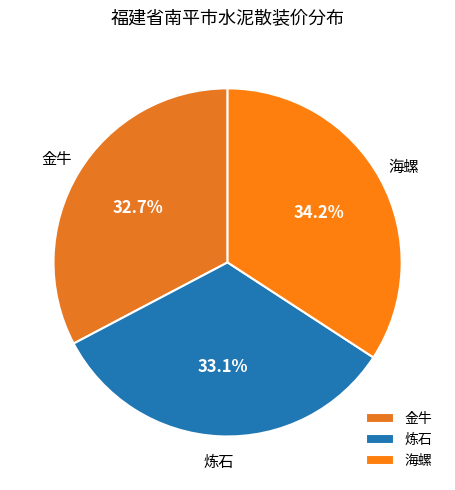

Approximately how many times larger is the value at 海螺 compared to 炼石?

1.0